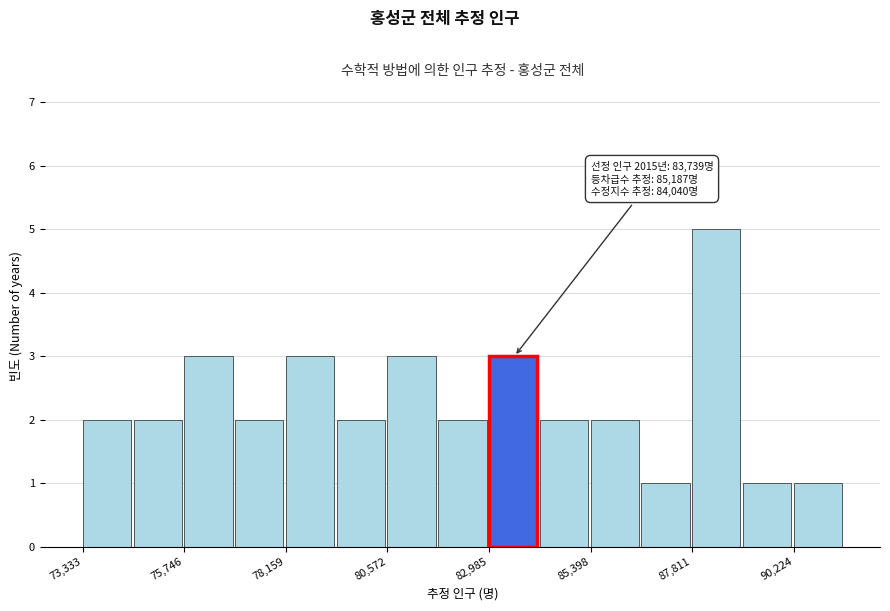

Around what value on the x-axis is the tallest bar? Give the approximate position of its centre, as read against the axis.

88500